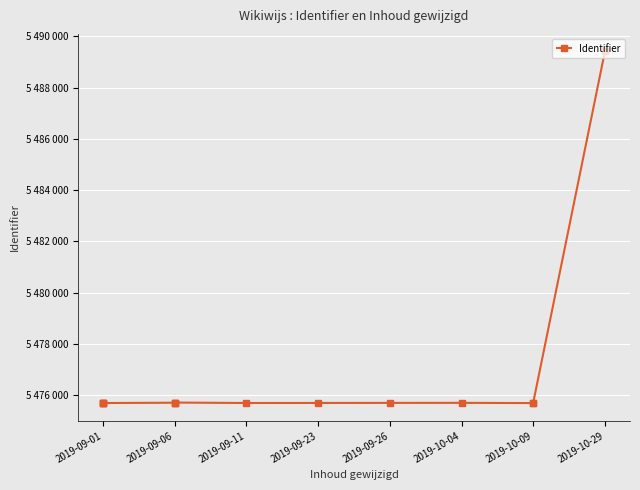

At which label does the data first exceed 5475702?

2019-09-26